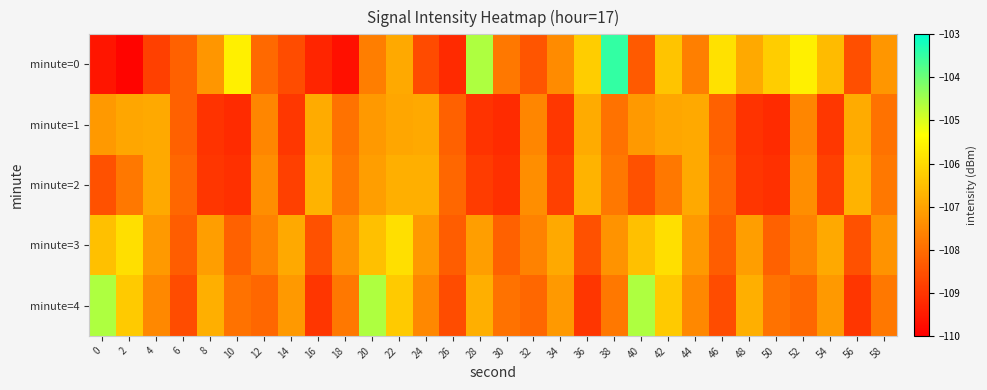

Which category has the highest value across all series?

38